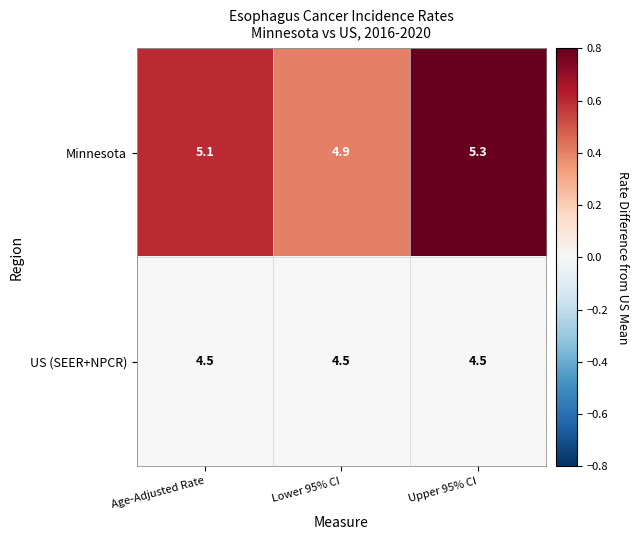

The Minnesota series shows 5.1 at Age-Adjusted Rate. True or false?

True